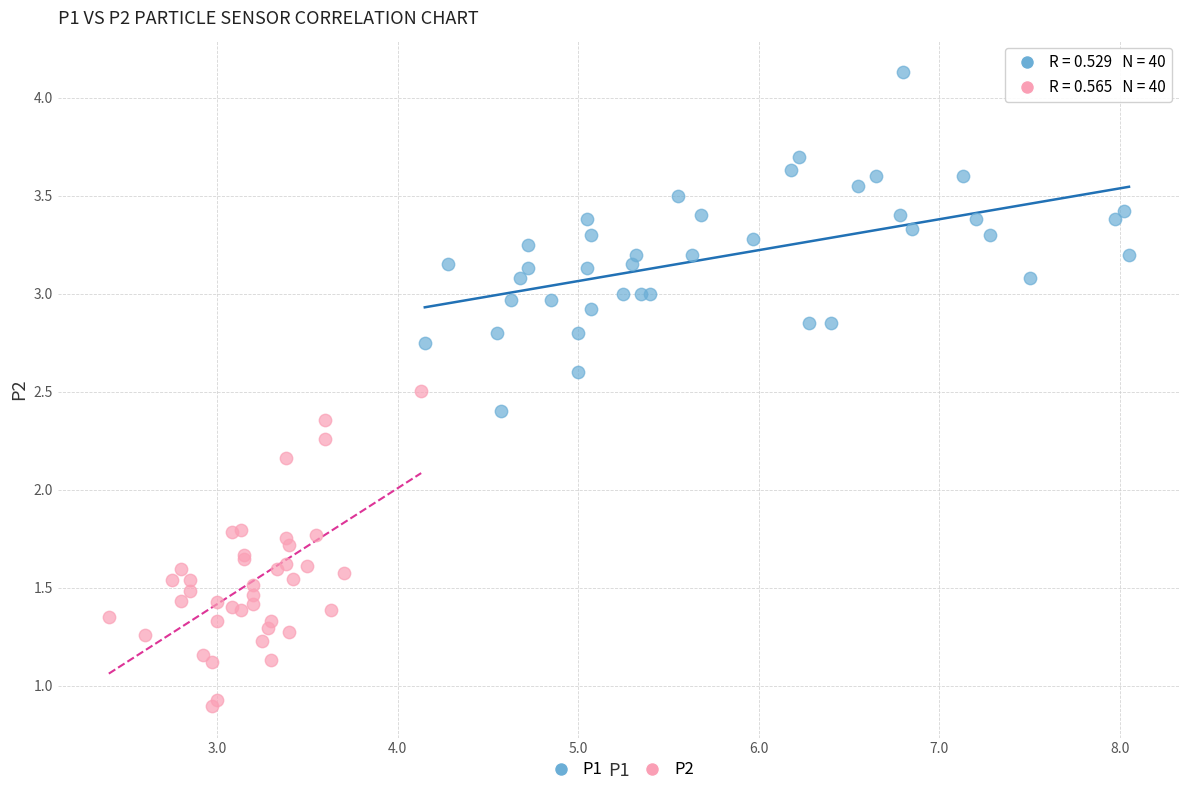

Which series reaches the minimum Y coordinate?

P2